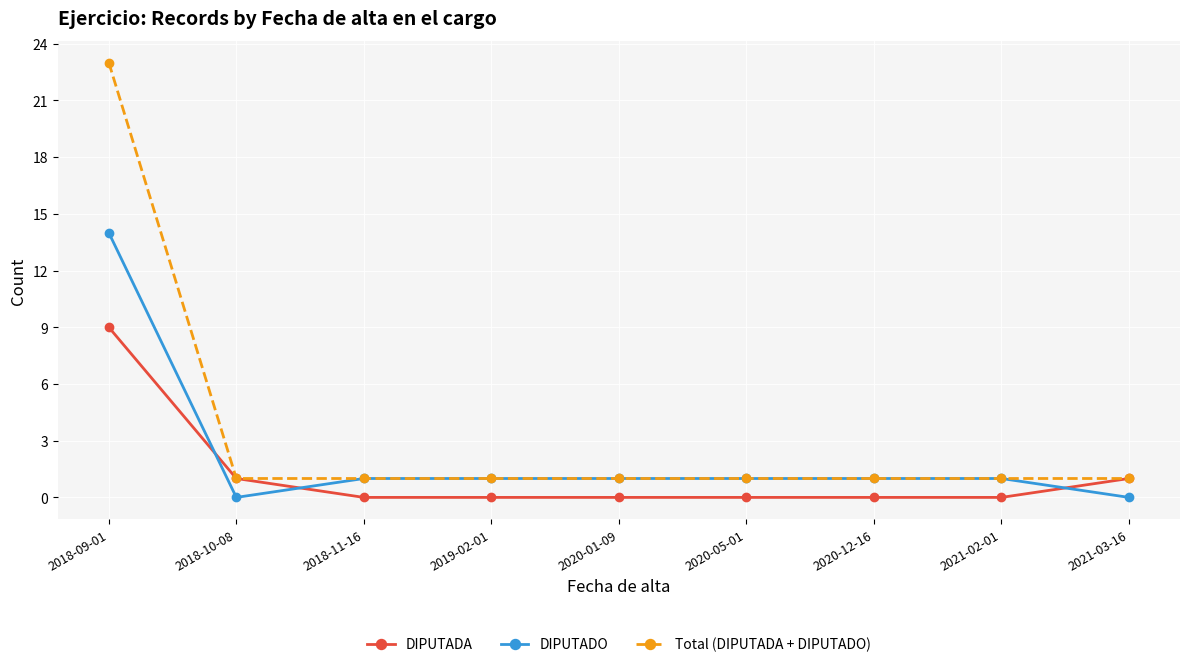

List the series in order of their overall mean, highest first.

Total (DIPUTADA + DIPUTADO), DIPUTADO, DIPUTADA